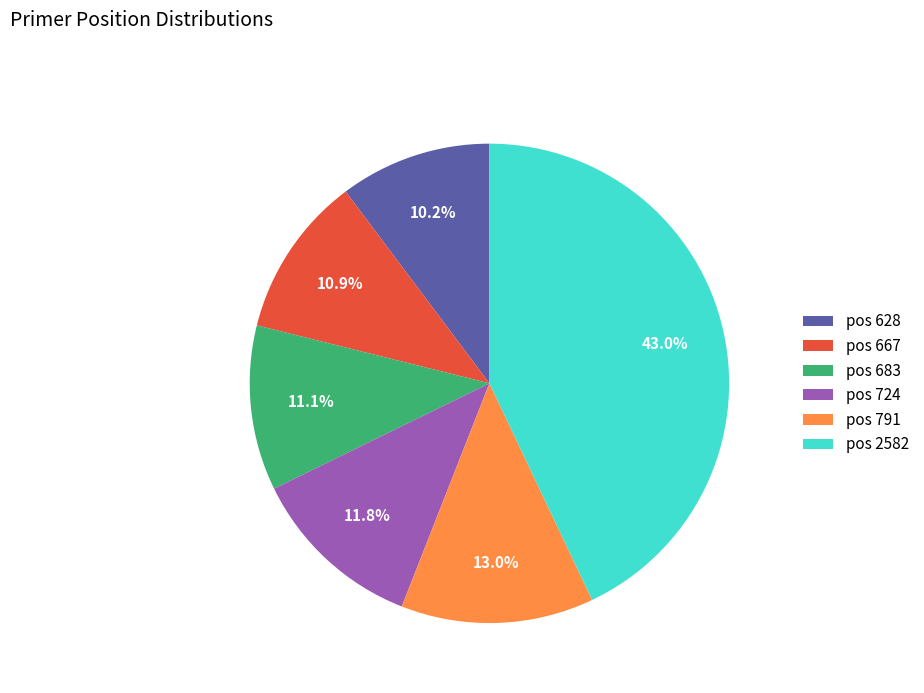

Which slice is the smallest?

pos 628